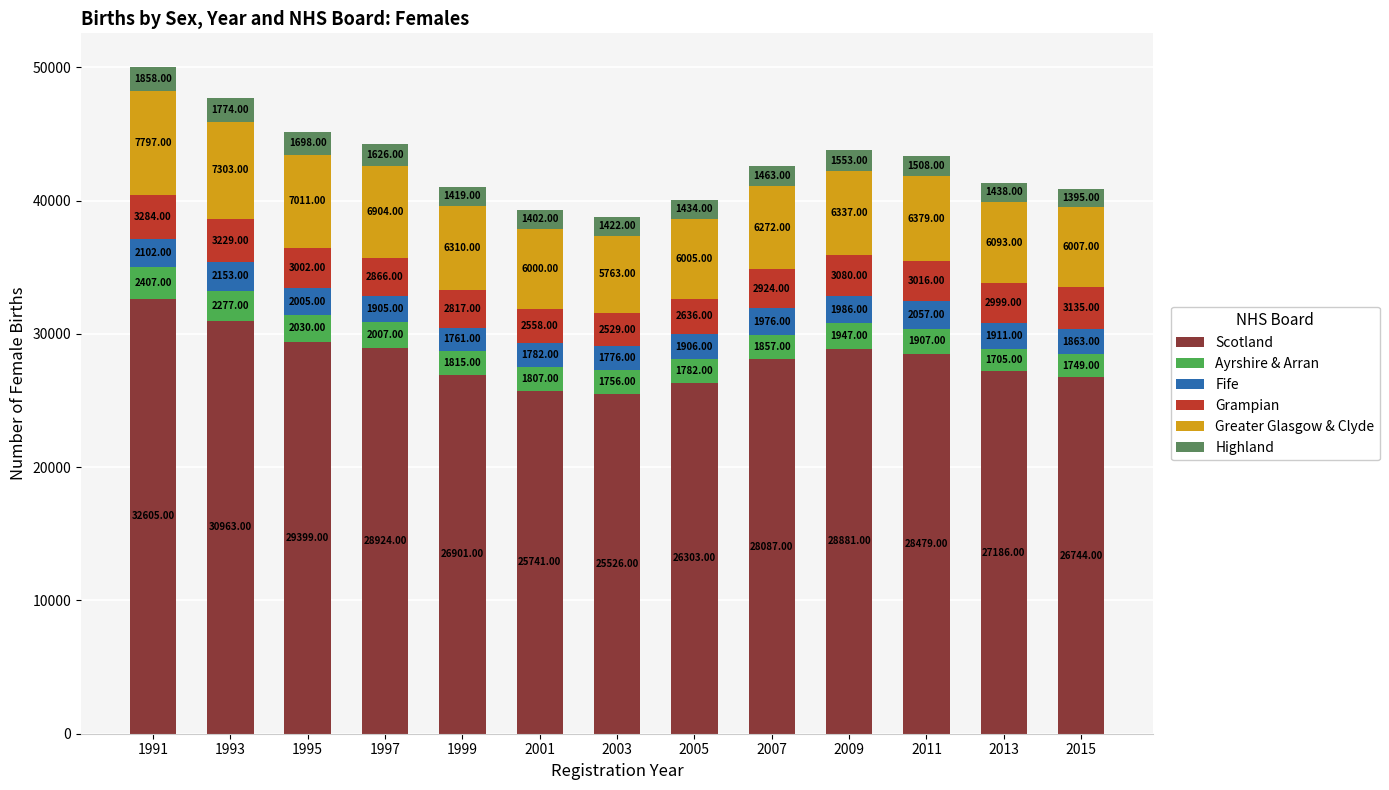

What is the total value across all series at 2013?

41332